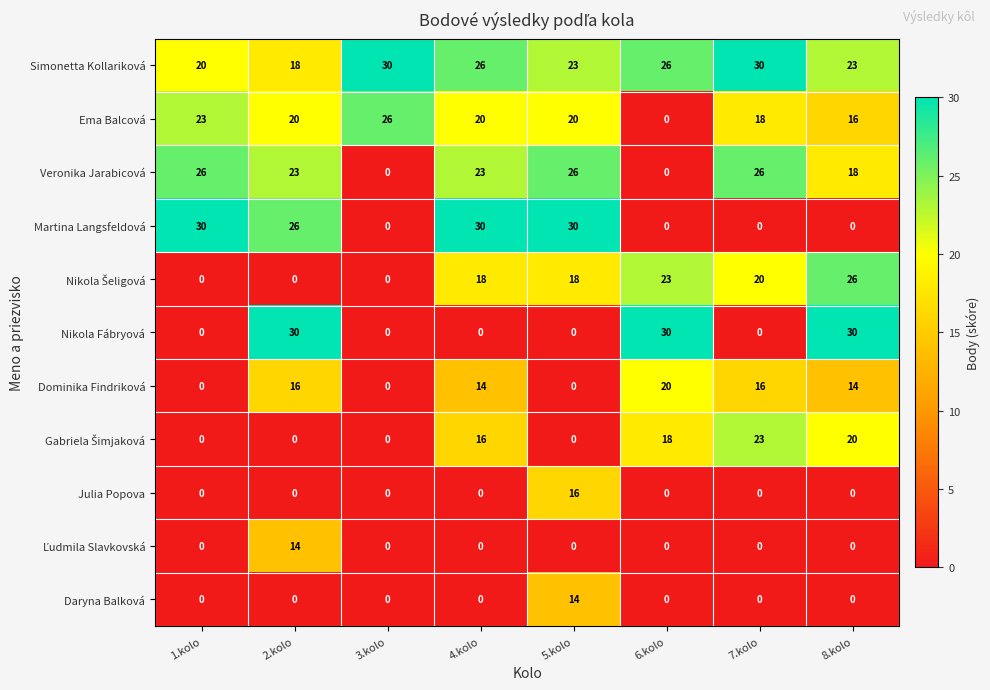

The Ema Balcová series shows 25 at 7.kolo. True or false?

False